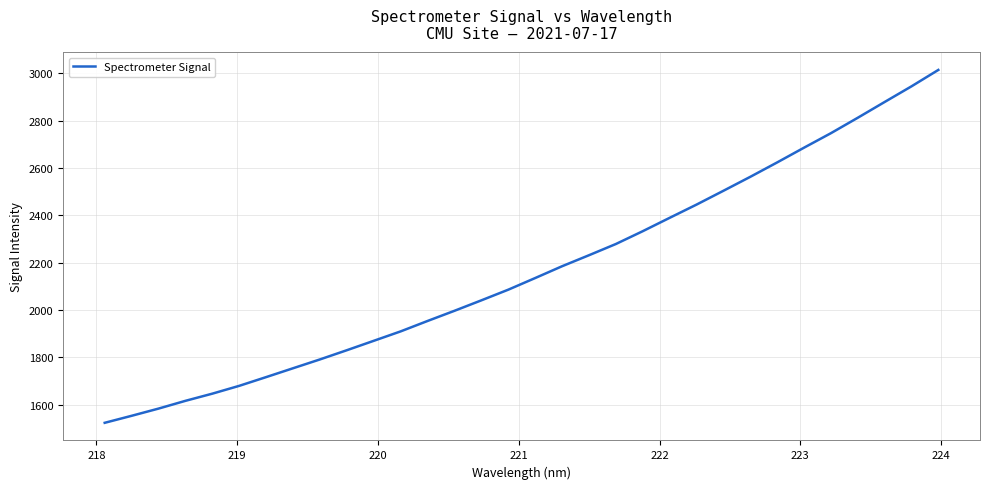

What is the difference between the maximum and minimum values?

1491.4